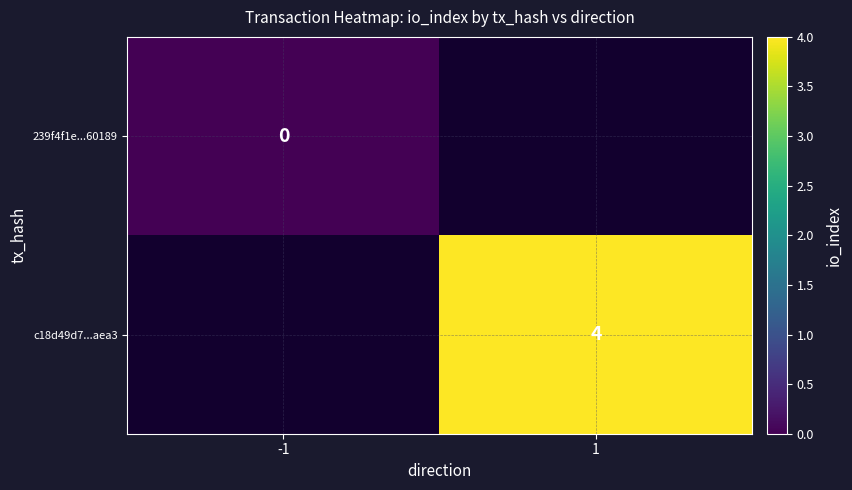

True or false: c18d49d7...aea3 has a value of 6 at 1.

False